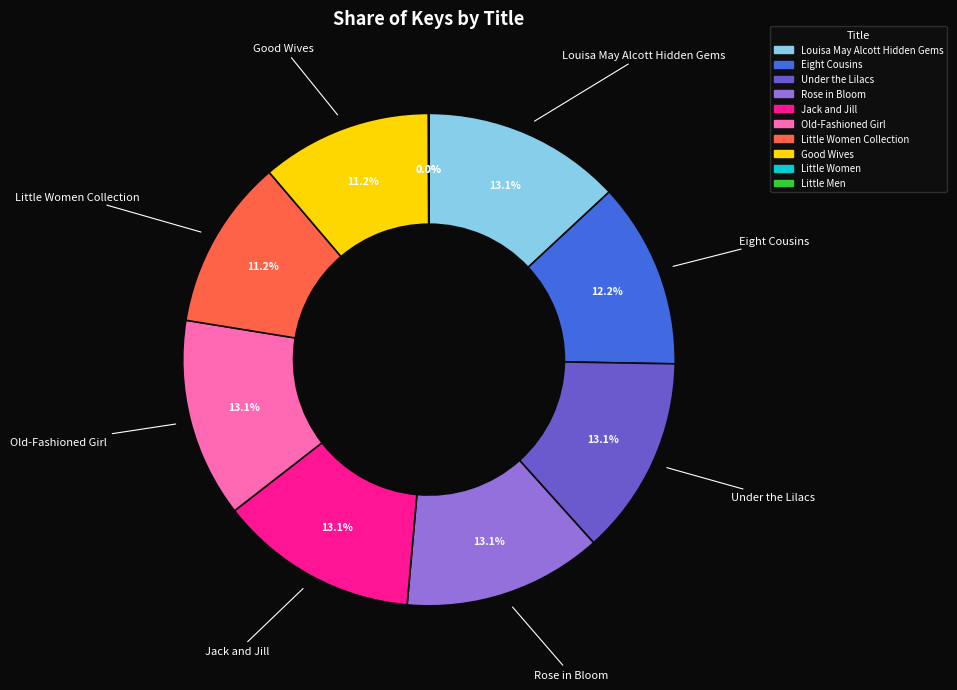

Is Old-Fashioned Girl the majority of the pie?

No